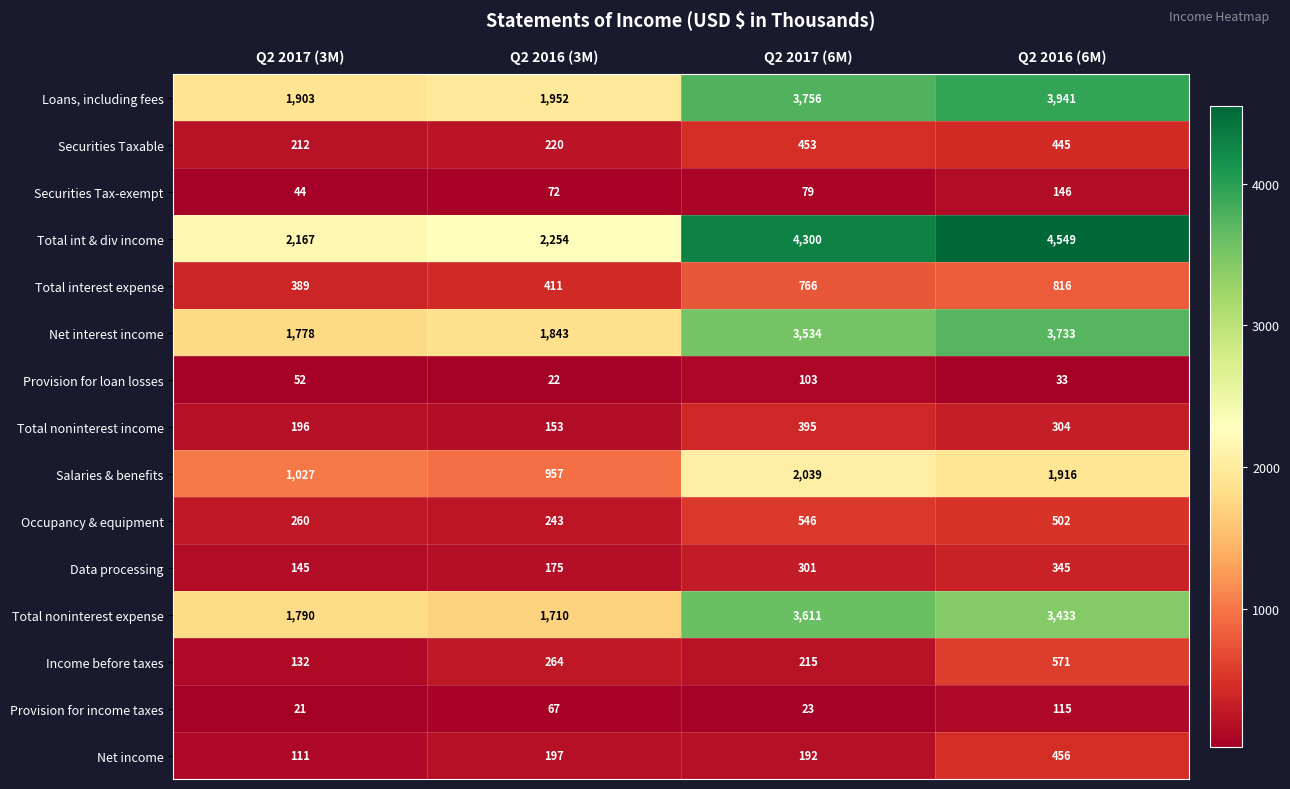

What is the lowest value of the Loans, including fees series?

1903